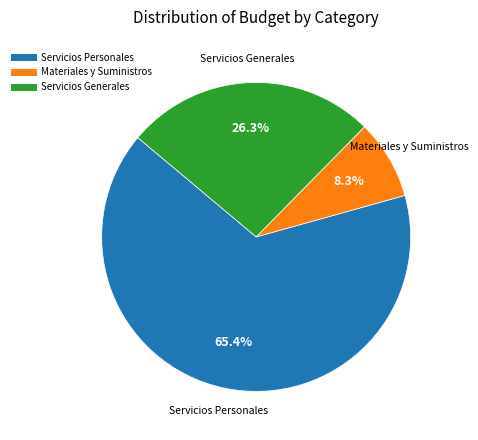

How many segments does this pie chart have?

3